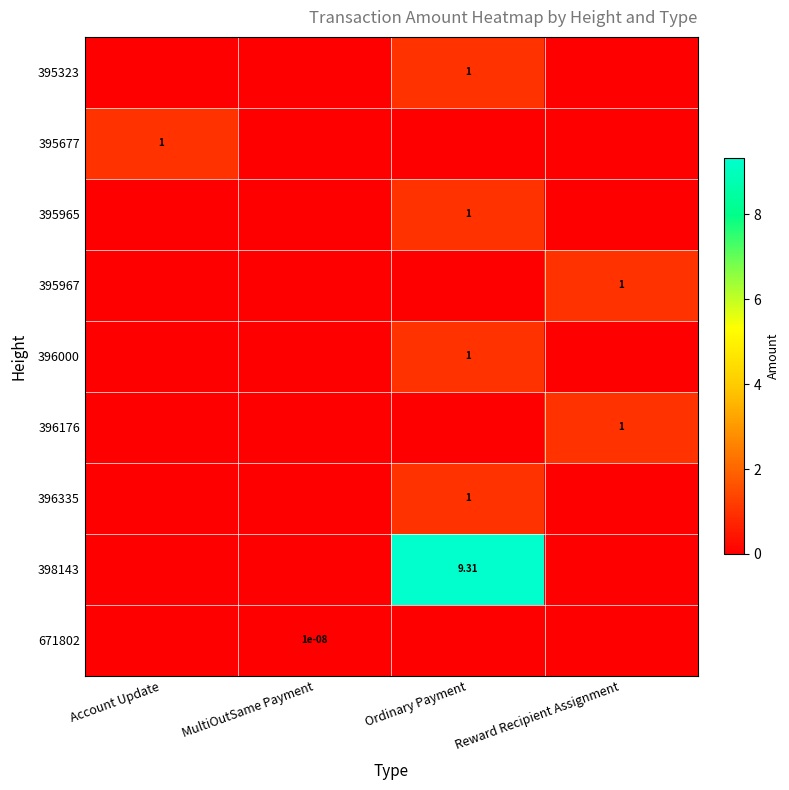

Is the value of 396000 at Reward Recipient Assignment greater than the value of 395677 at Account Update?

No